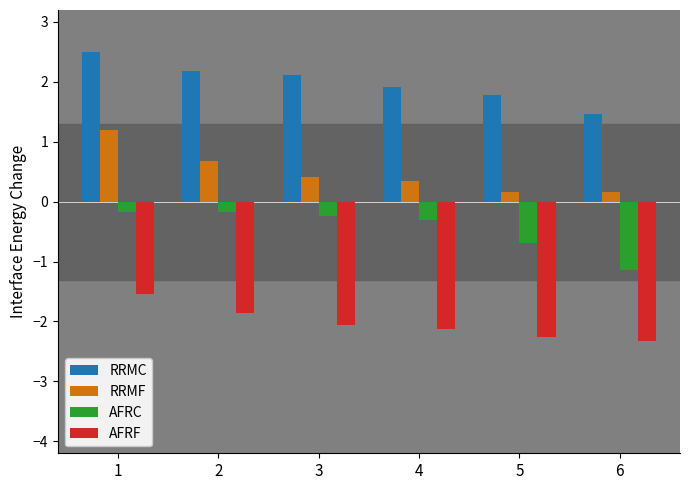

How many distinct data groups are displayed?

4